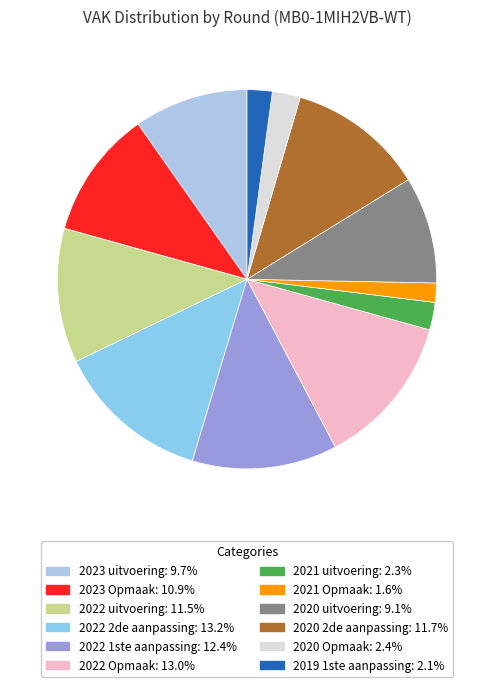

Which slice is the smallest?

2021 Opmaak